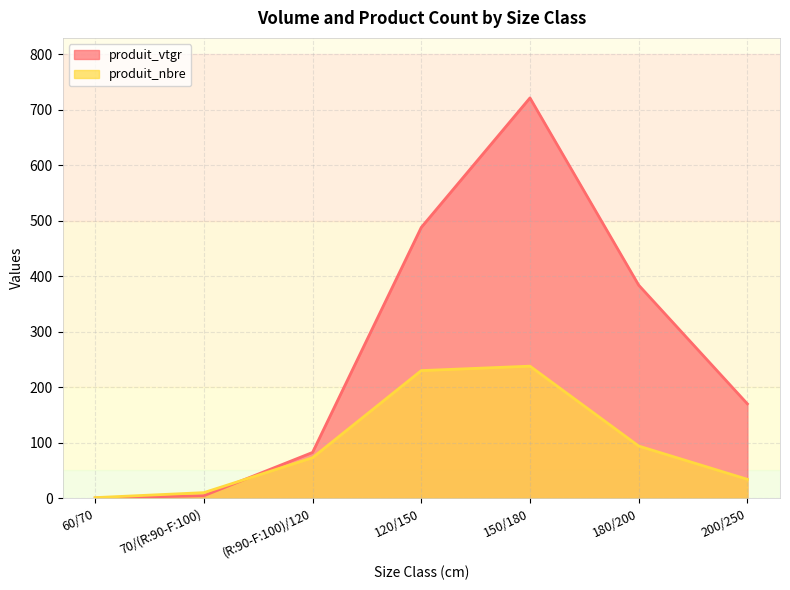

What is the label of the 2nd point from the left?

70/(R:90-F:100)